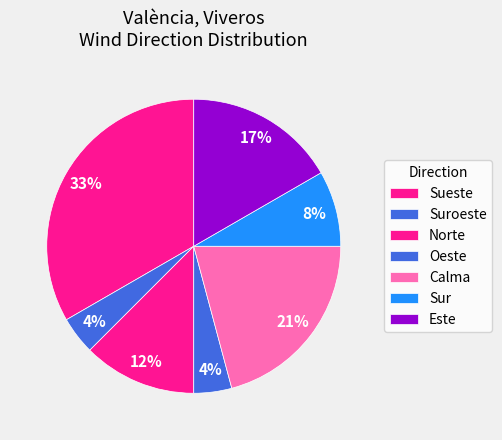

How many segments does this pie chart have?

7